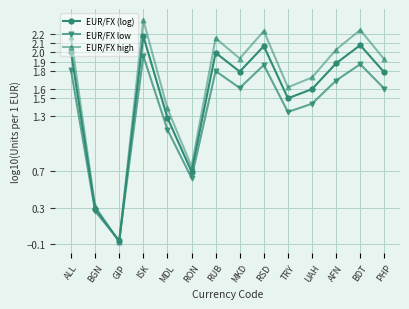

Which series has the largest total across all categories?

EUR/FX high